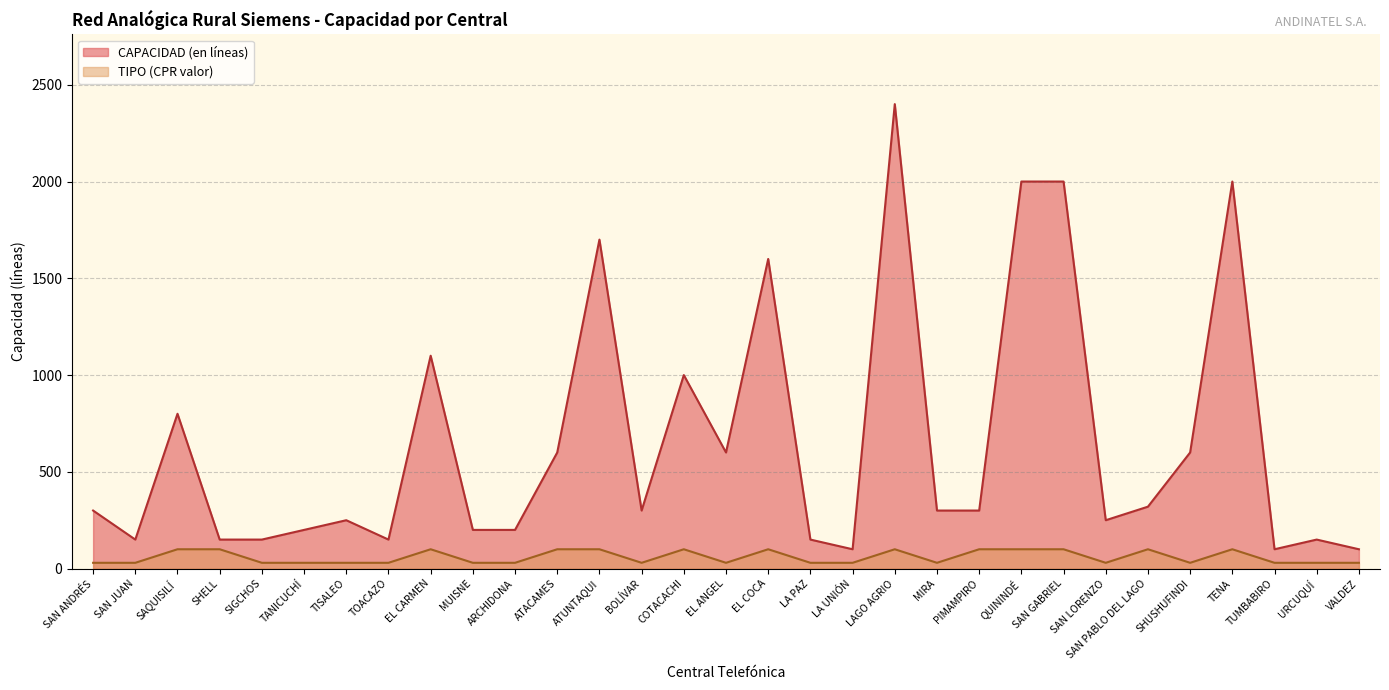

Reading left to right, list all the values displayed in this chart.

CAPACIDAD (en líneas): SAN ANDRÉS=300	SAN JUAN=150	SAQUISILÍ=800	SHELL=150	SIGCHOS=150	TANICUCHÍ=200	TISALEO=250	TOACAZO=150	EL CARMEN=1100	MUISNE=200	ARCHIDONA=200	ATACAMES=600	ATUNTAQUI=1700	BOLÍVAR=300	COTACACHI=1000	EL ANGEL=600	EL COCA=1600	LA PAZ=150	LA UNIÓN=100	LAGO AGRIO=2400	MIRA=300	PIMAMPIRO=300	QUININDÉ=2000	SAN GABRIEL=2000	SAN LORENZO=250	SAN PABLO DEL LAGO=320	SHUSHUFINDI=600	TENA=2000	TUMBABIRO=100	URCUQUÍ=150	VALDEZ=100
TIPO: SAN ANDRÉS=30	SAN JUAN=30	SAQUISILÍ=100	SHELL=100	SIGCHOS=30	TANICUCHÍ=30	TISALEO=30	TOACAZO=30	EL CARMEN=100	MUISNE=30	ARCHIDONA=30	ATACAMES=100	ATUNTAQUI=100	BOLÍVAR=30	COTACACHI=100	EL ANGEL=30	EL COCA=100	LA PAZ=30	LA UNIÓN=30	LAGO AGRIO=100	MIRA=30	PIMAMPIRO=100	QUININDÉ=100	SAN GABRIEL=100	SAN LORENZO=30	SAN PABLO DEL LAGO=100	SHUSHUFINDI=30	TENA=100	TUMBABIRO=30	URCUQUÍ=30	VALDEZ=30